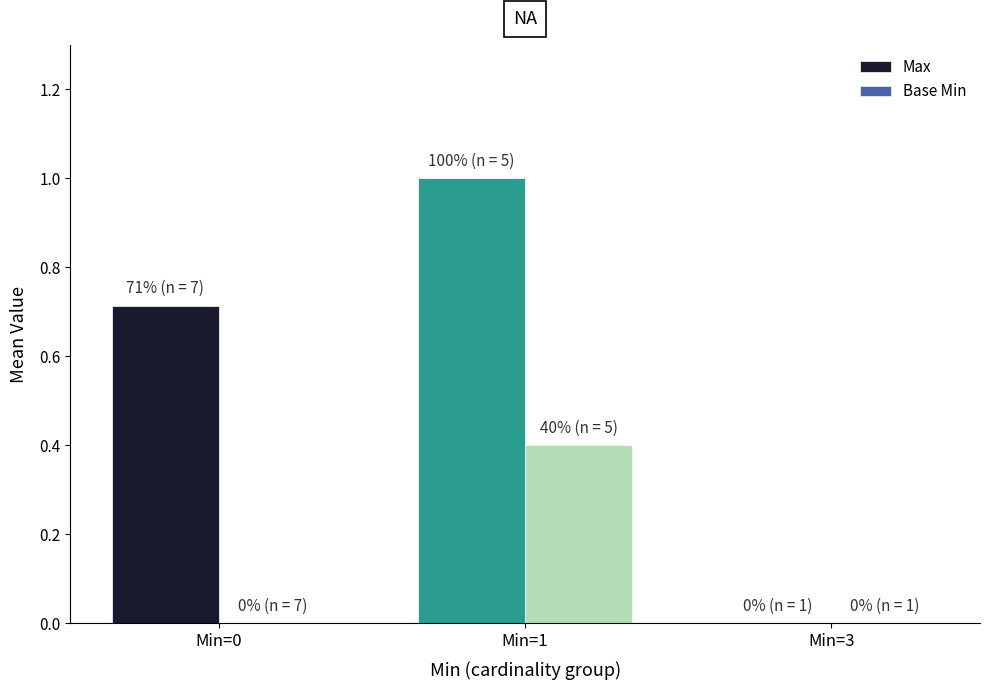

How many positive values does the Max series have?

2